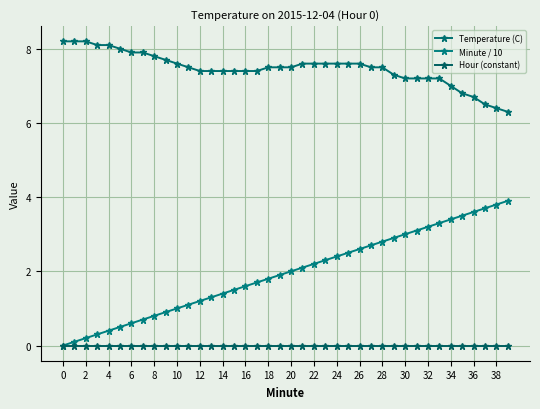

How many values in Minute / 10 are above zero?

39